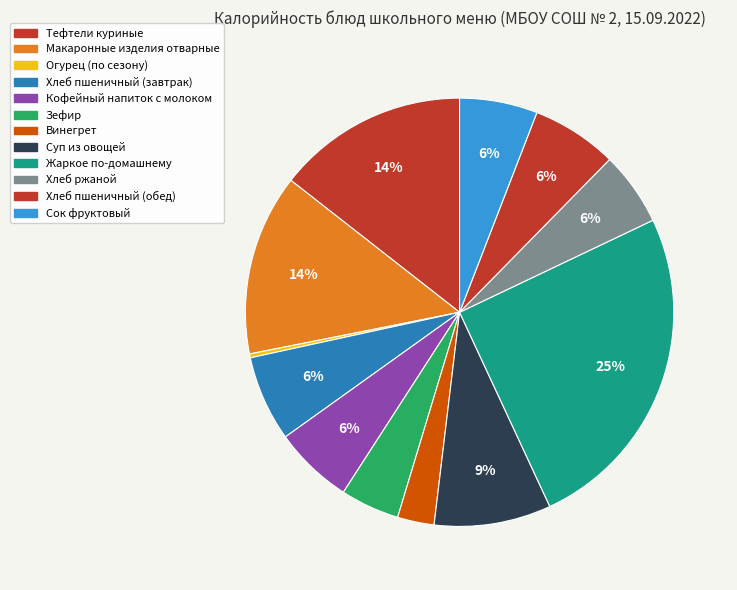

Count the number of slices in the pie.

12